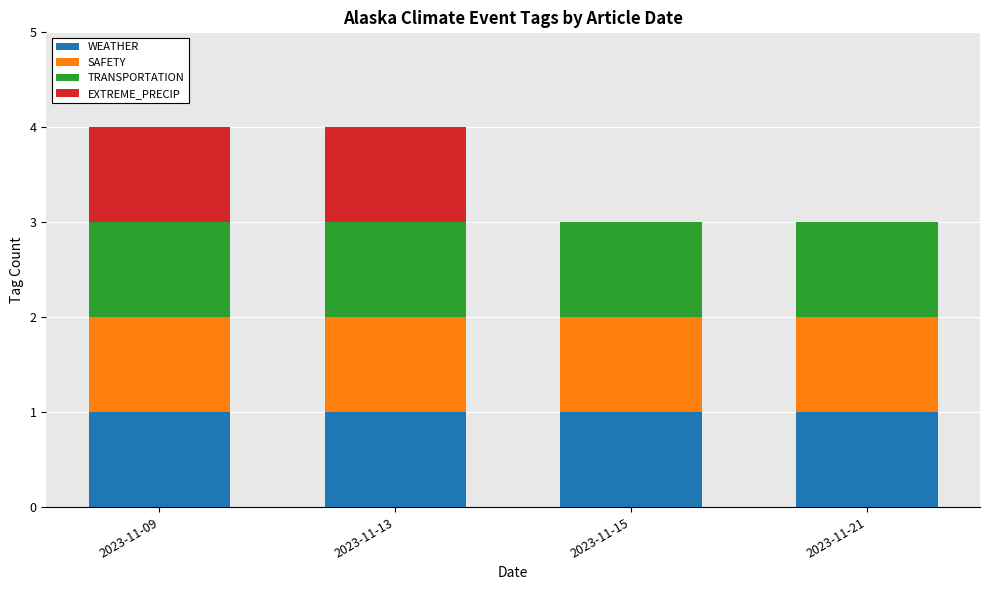

What is the sum of all WEATHER values?

4